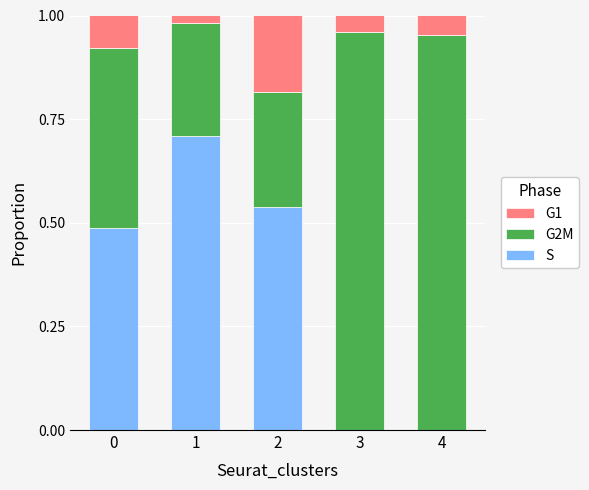

How many data points does each series have?

5